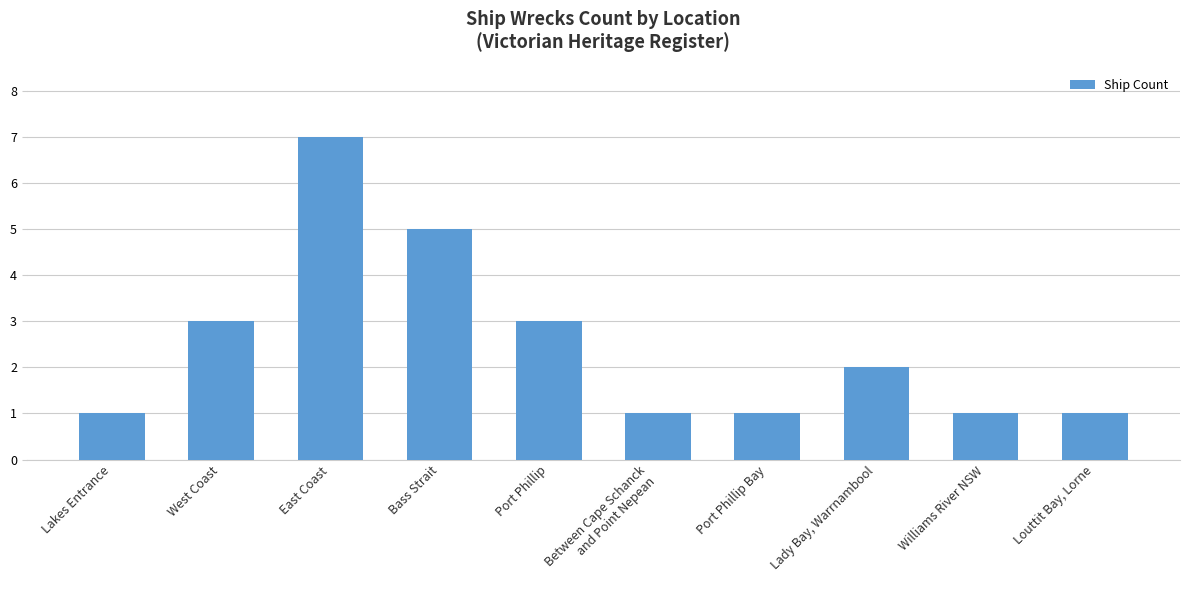

How many data points does each series have?

10